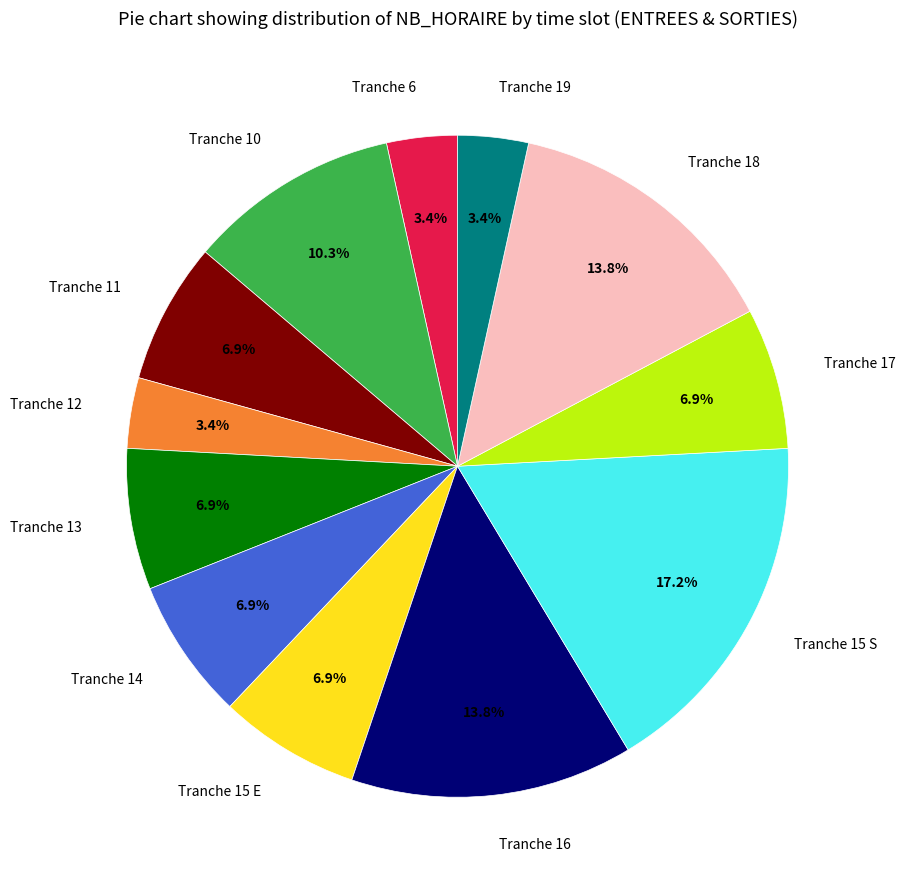

What percentage is NOT represented by Tranche 11?

93.1%